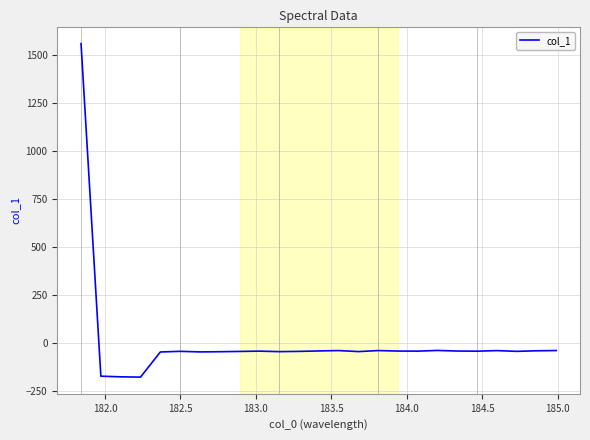

What is the difference between the maximum and minimum values?

1735.0